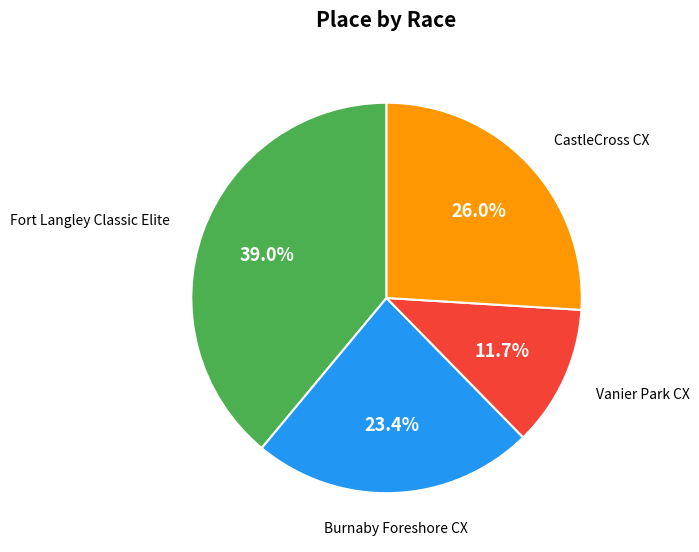

Does any single category account for the majority?

No